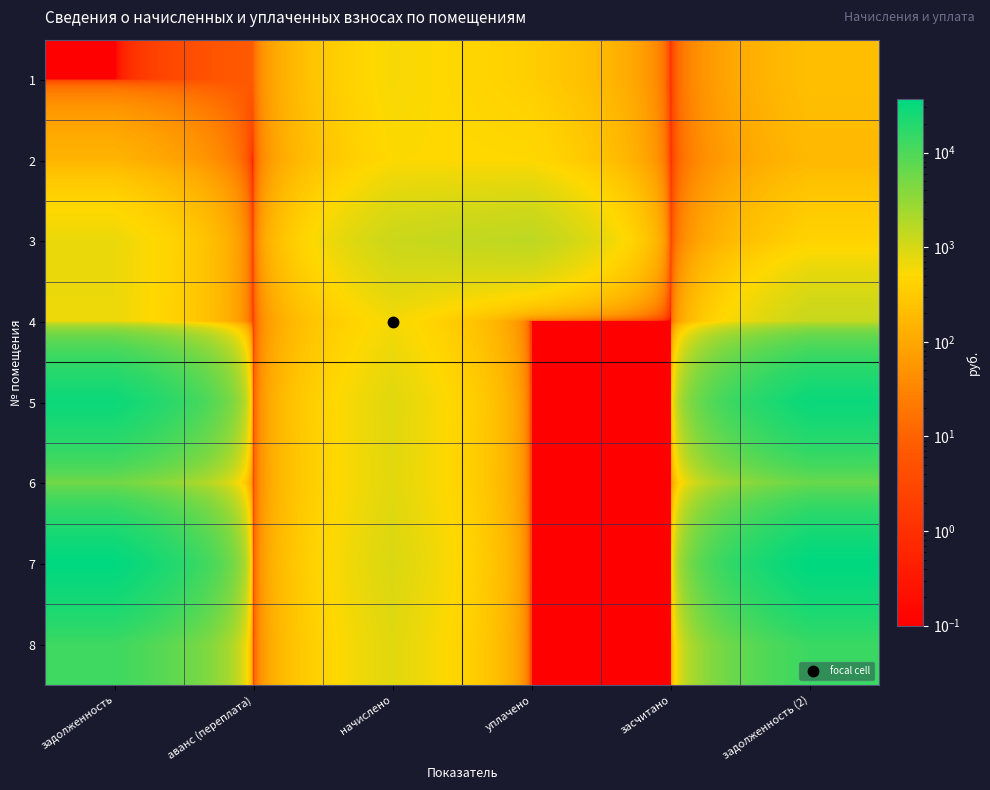

Which has a higher value, аванс (переплата) or задолженность (2)?

задолженность (2)